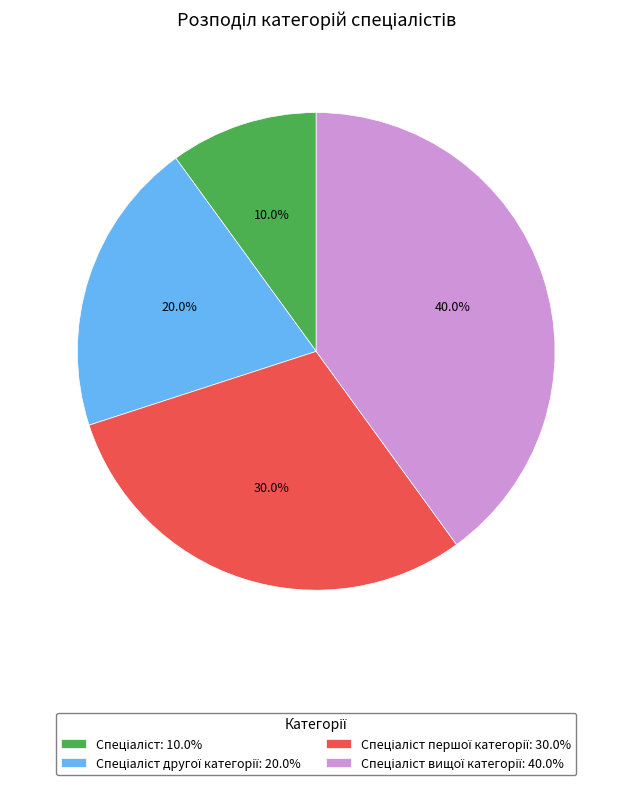

Is there a majority slice in this chart?

No